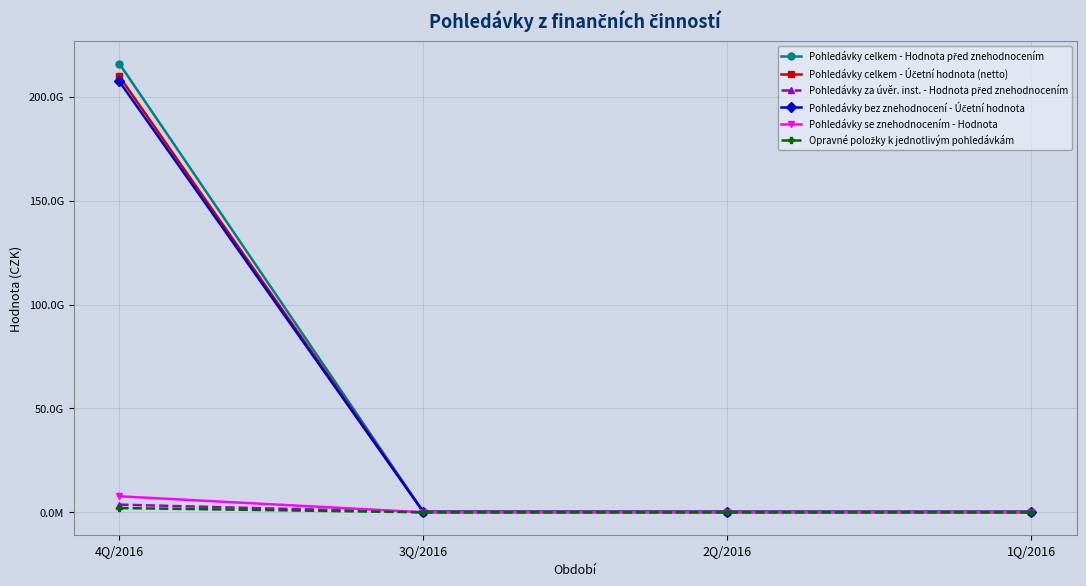

How many data points in Pohledávky bez znehodnocení - Účetní hodnota are above 207408551?

2